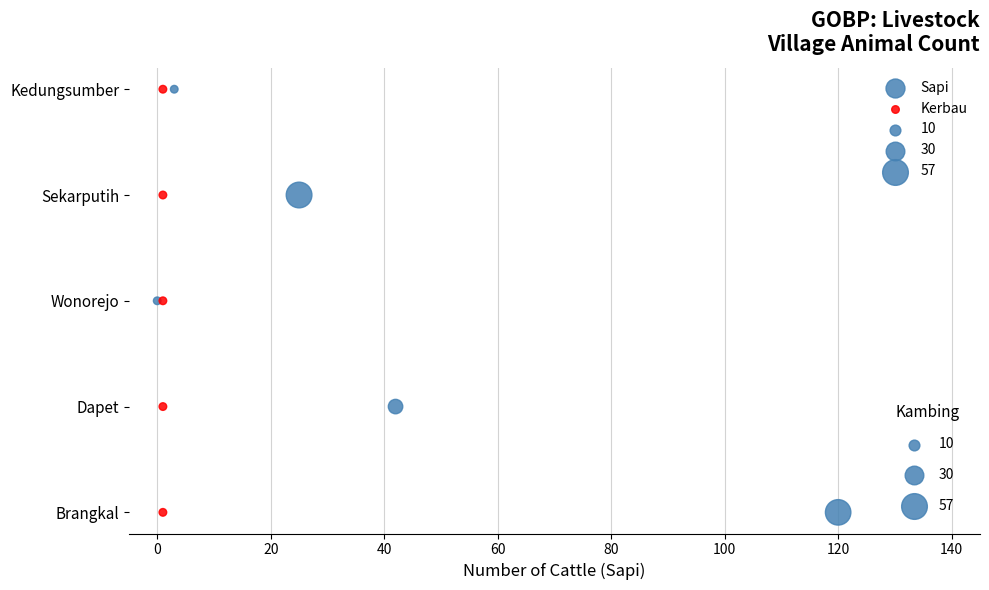

Which series has the widest spread of Y values?

Sapi